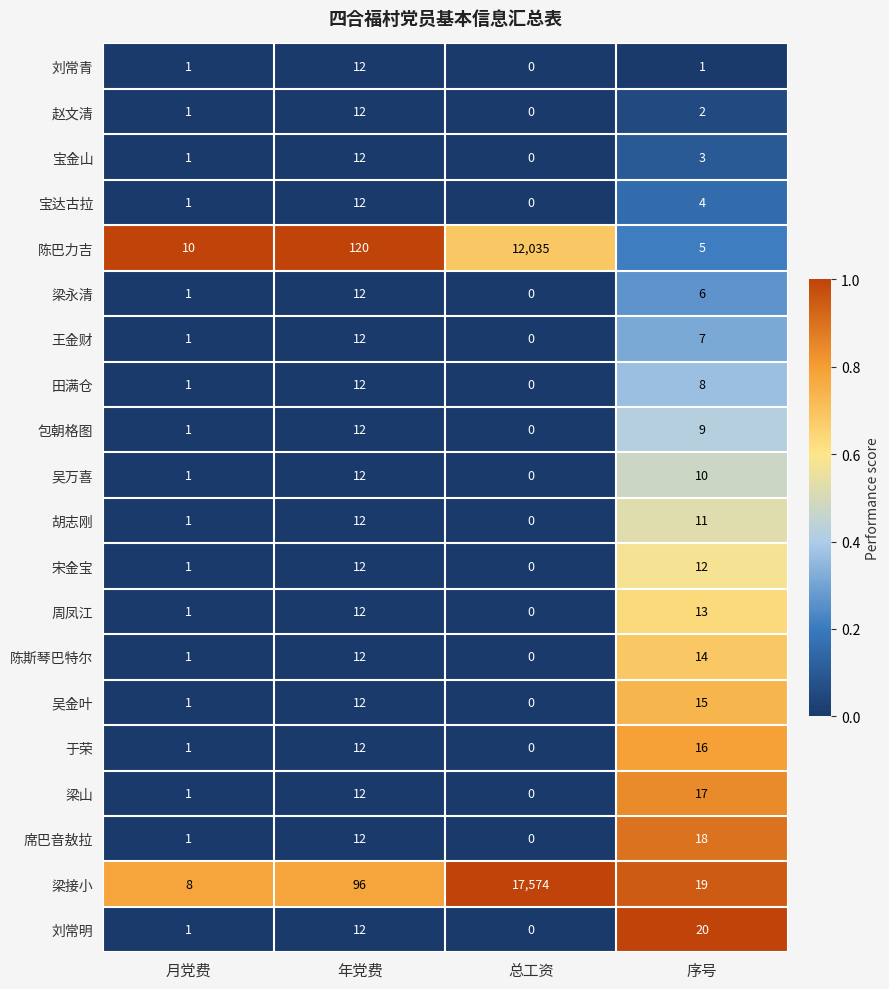

How many data points does each series have?

4